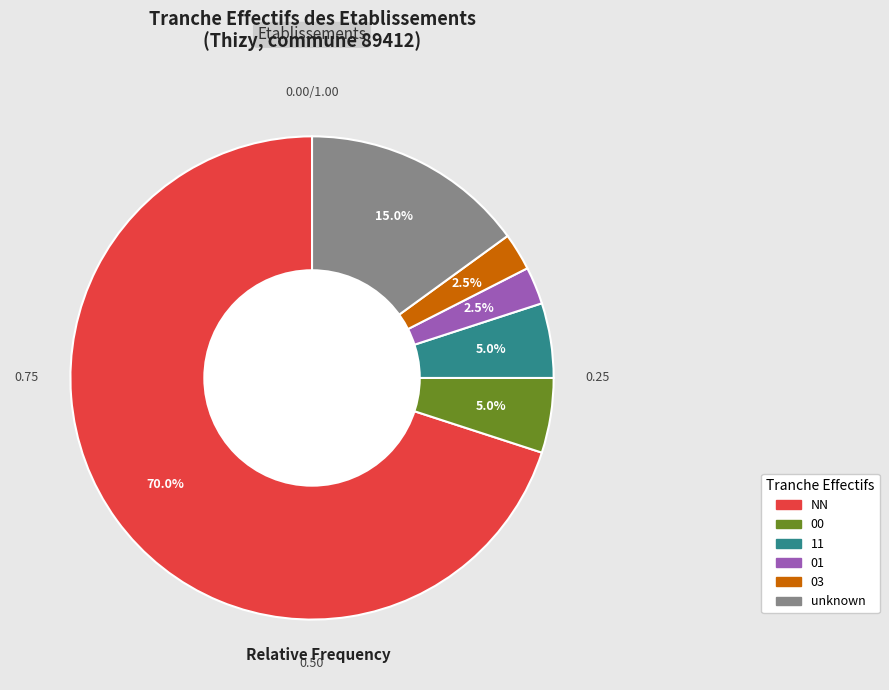

Does any single category account for the majority?

Yes